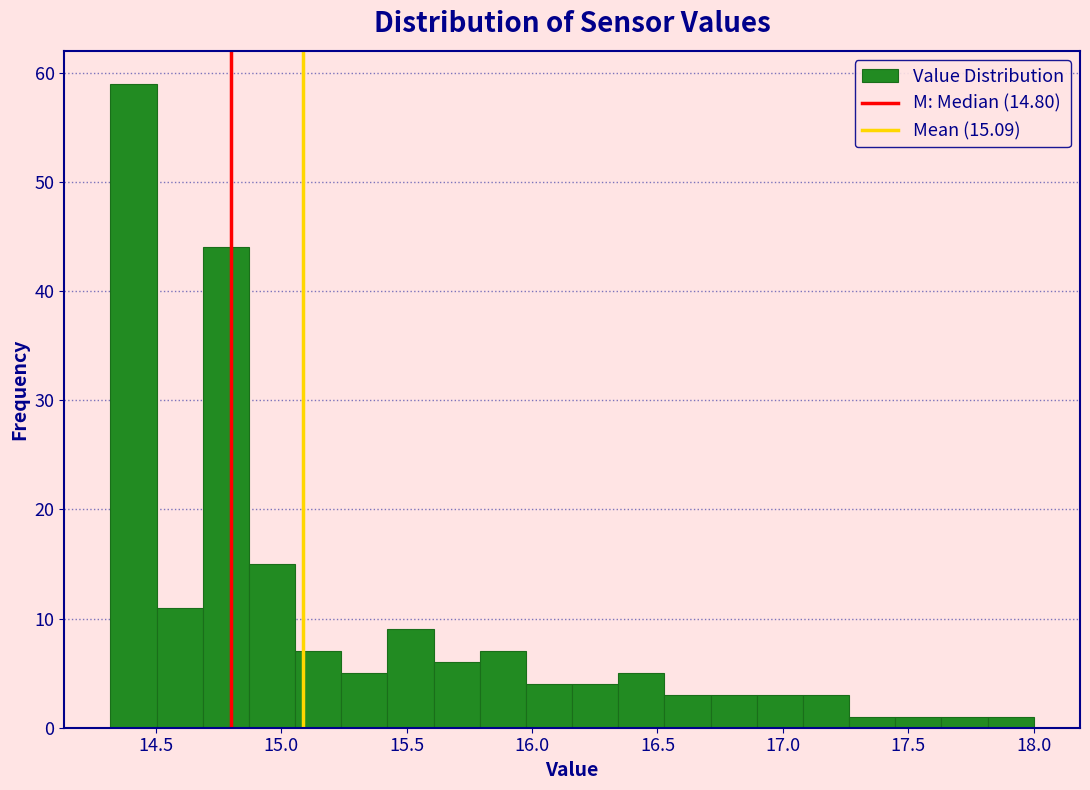

Around what value on the x-axis is the tallest bar? Give the approximate position of its centre, as read against the axis.

14.40